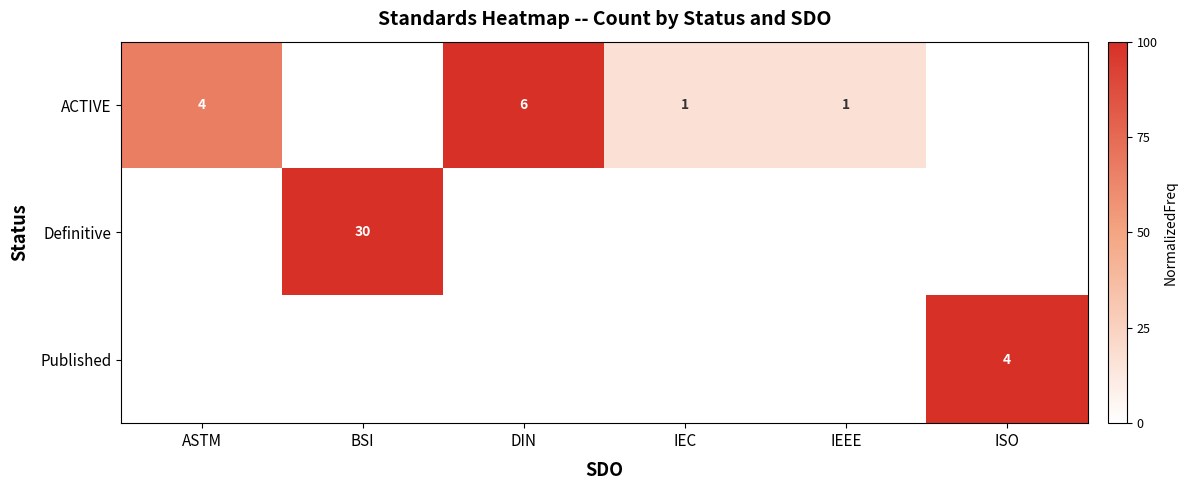

The ACTIVE series shows 6 at DIN. True or false?

True